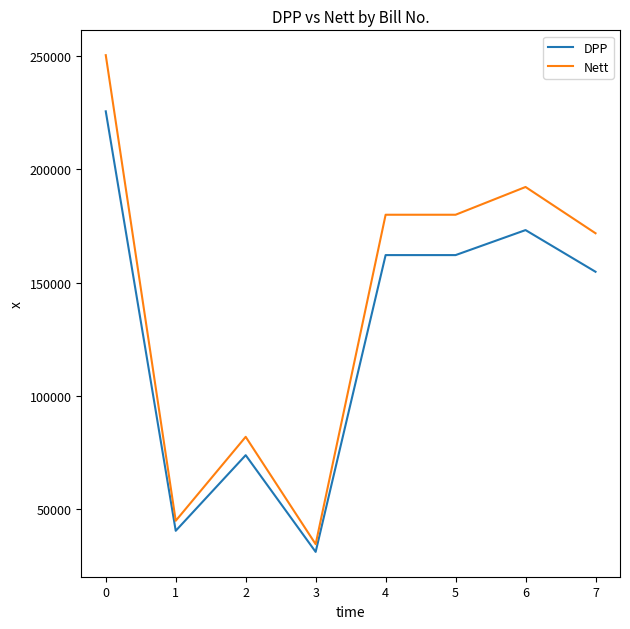

Reading right to left, transcribe all the data shown in this chart.

DPP: 154756	173178	162124	162124	30951	73693	40270	225661
Nett: 171779	192228	179958	179958	34356	81799	44700	250484